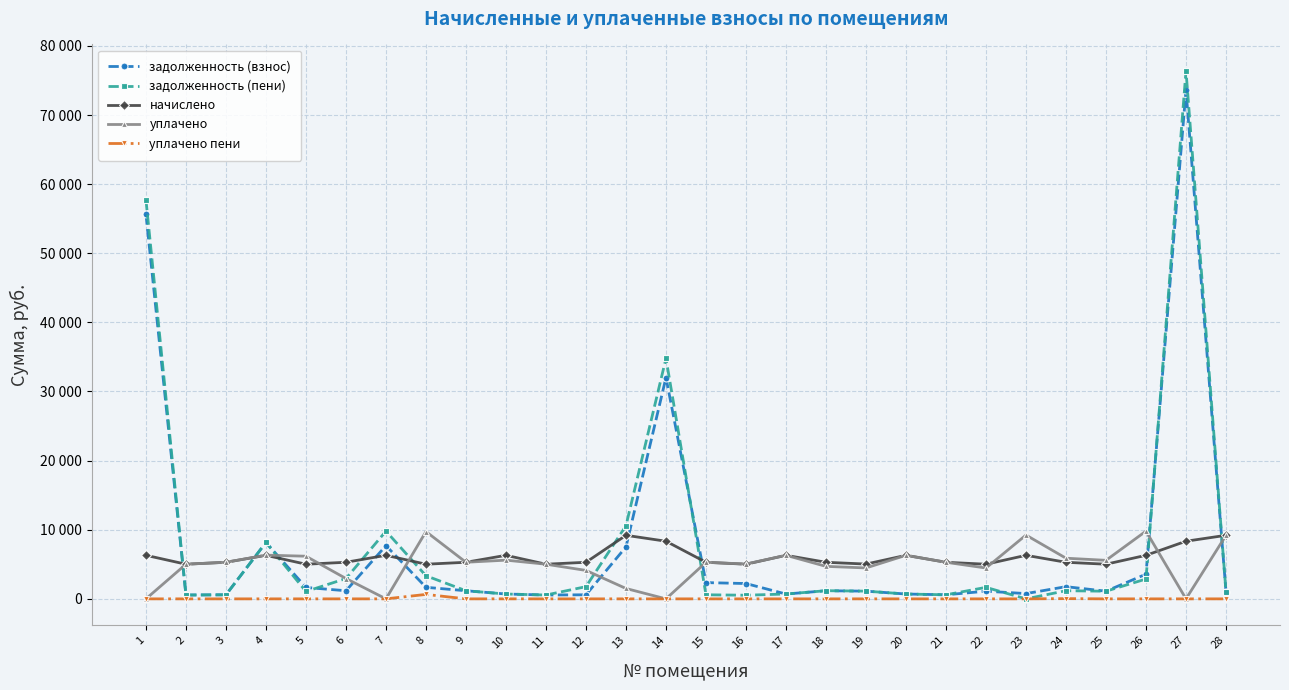

Where is задолженность (пени) nearest to the value 38195?

14